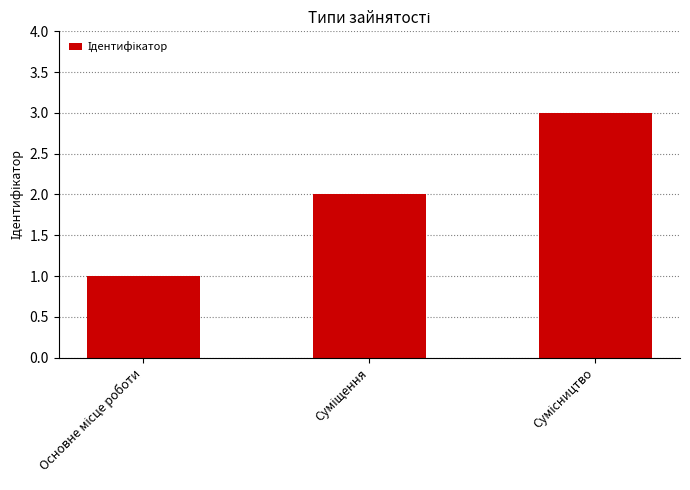

What is the greatest value displayed?

3